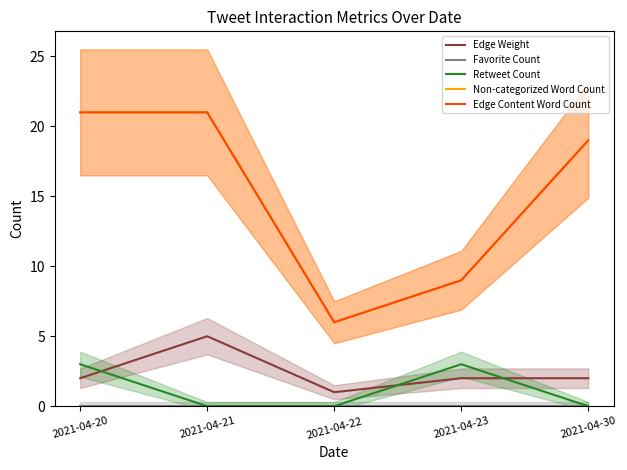

List the labels in order of Non-categorized Word Count value, largest first.

2021-04-20, 2021-04-21, 2021-04-30, 2021-04-23, 2021-04-22